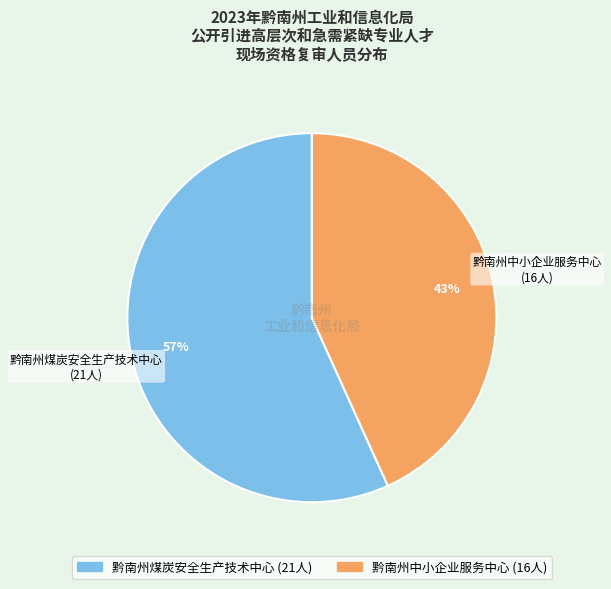

How many slices are in this pie chart?

2